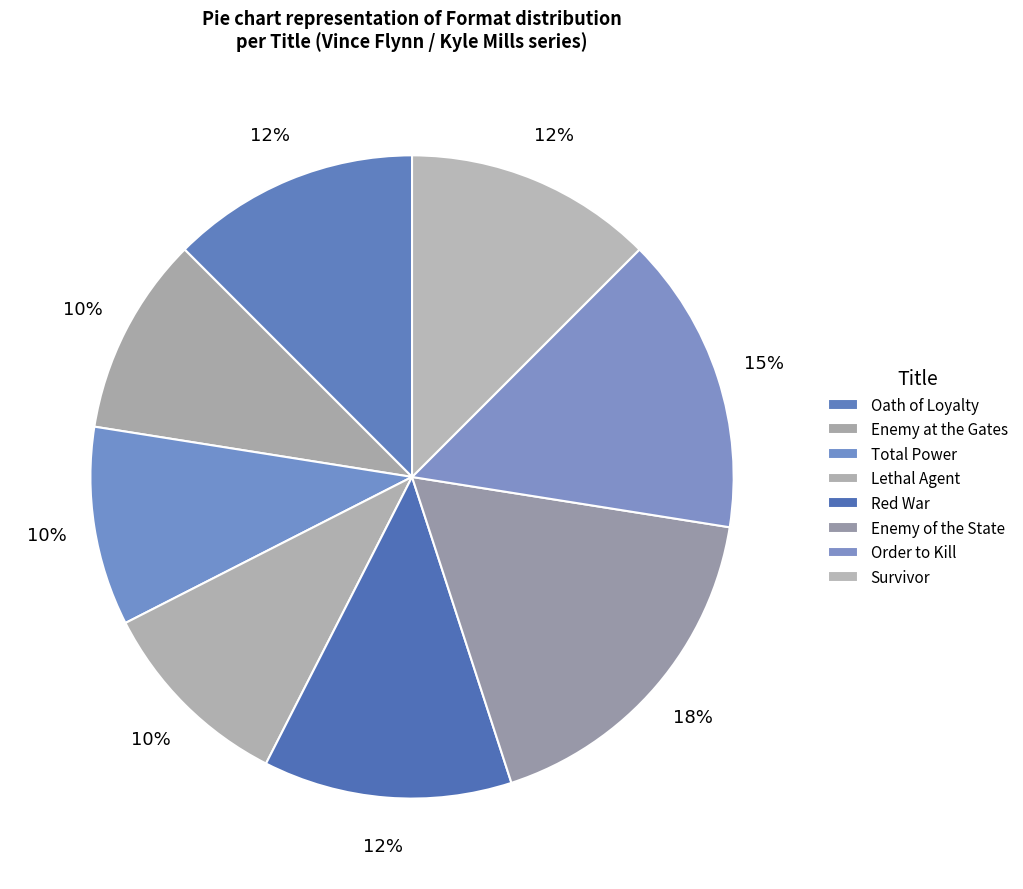

What is the total percentage of Oath of Loyalty and Red War?

25.0%